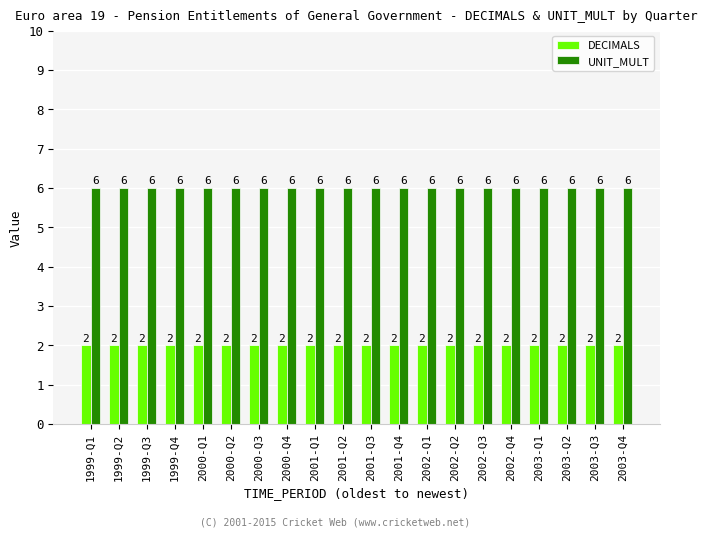

Reading left to right, extract all data points from this chart.

DECIMALS: 1999-Q1=2	1999-Q2=2	1999-Q3=2	1999-Q4=2	2000-Q1=2	2000-Q2=2	2000-Q3=2	2000-Q4=2	2001-Q1=2	2001-Q2=2	2001-Q3=2	2001-Q4=2	2002-Q1=2	2002-Q2=2	2002-Q3=2	2002-Q4=2	2003-Q1=2	2003-Q2=2	2003-Q3=2	2003-Q4=2
UNIT_MULT: 1999-Q1=6	1999-Q2=6	1999-Q3=6	1999-Q4=6	2000-Q1=6	2000-Q2=6	2000-Q3=6	2000-Q4=6	2001-Q1=6	2001-Q2=6	2001-Q3=6	2001-Q4=6	2002-Q1=6	2002-Q2=6	2002-Q3=6	2002-Q4=6	2003-Q1=6	2003-Q2=6	2003-Q3=6	2003-Q4=6